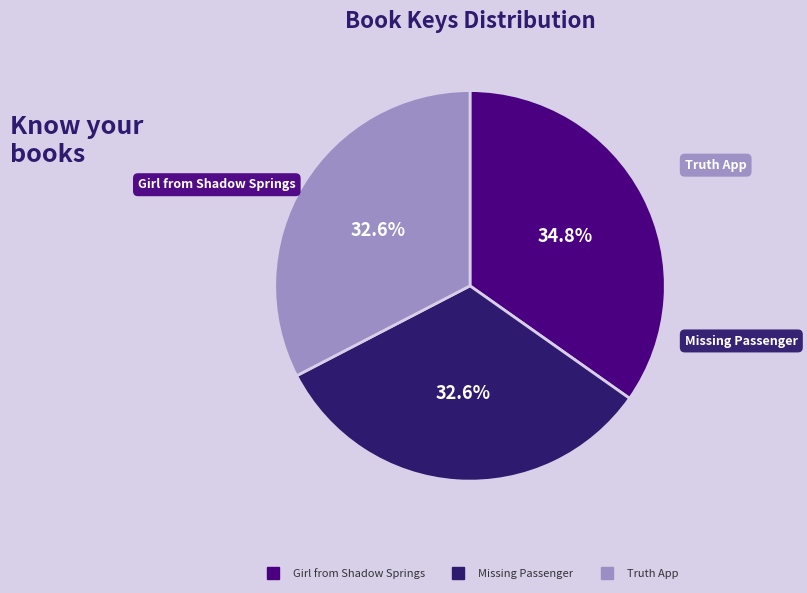

To the nearest percent, what is the average slice percentage?

33%